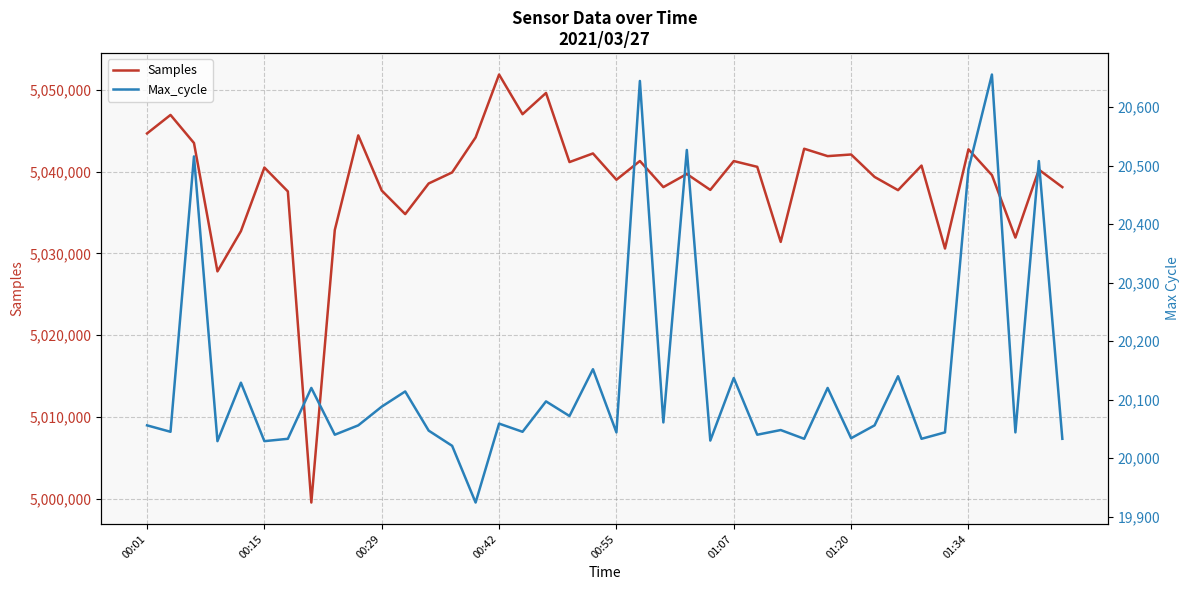

True or false: Max_cycle and Samples intersect in this chart.

False